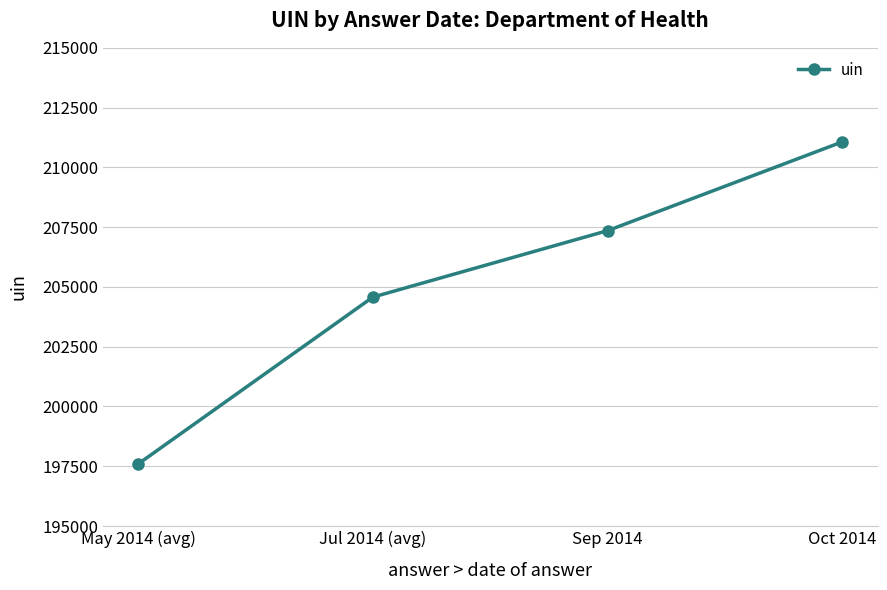

What is the value of the 4th point from the left?

211068.0